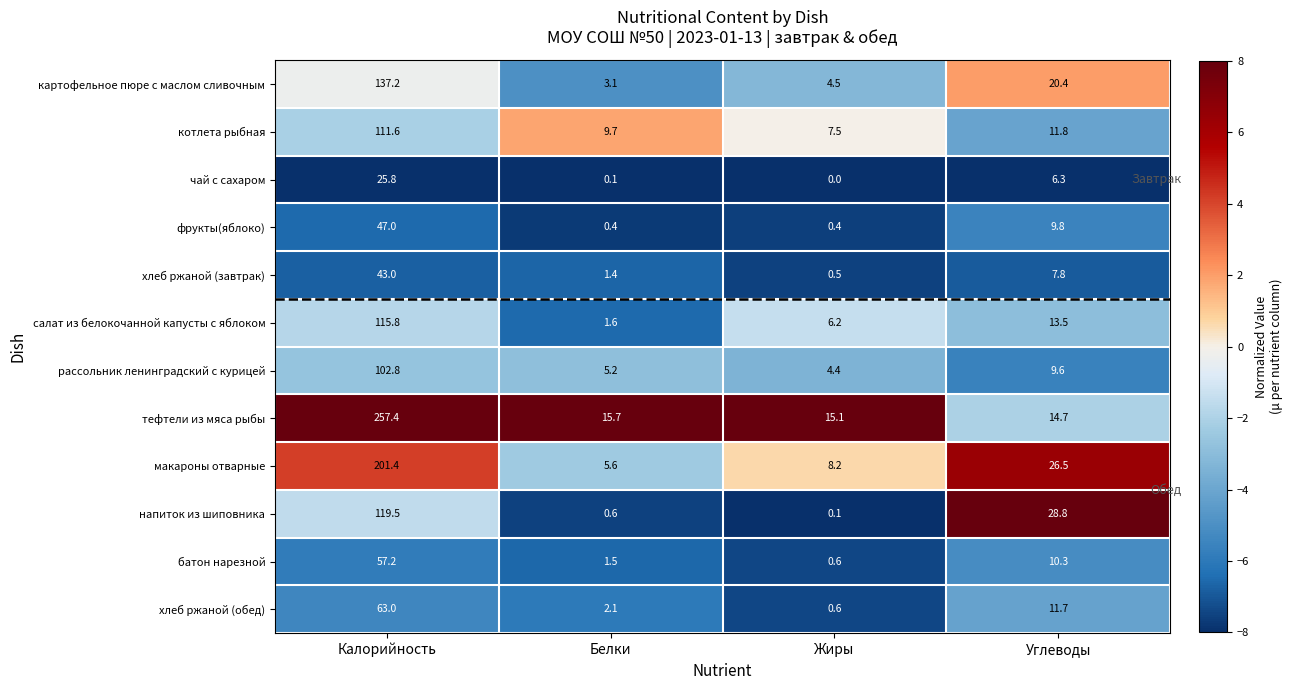

Which label corresponds to the largest value in the chart?

Калорийность